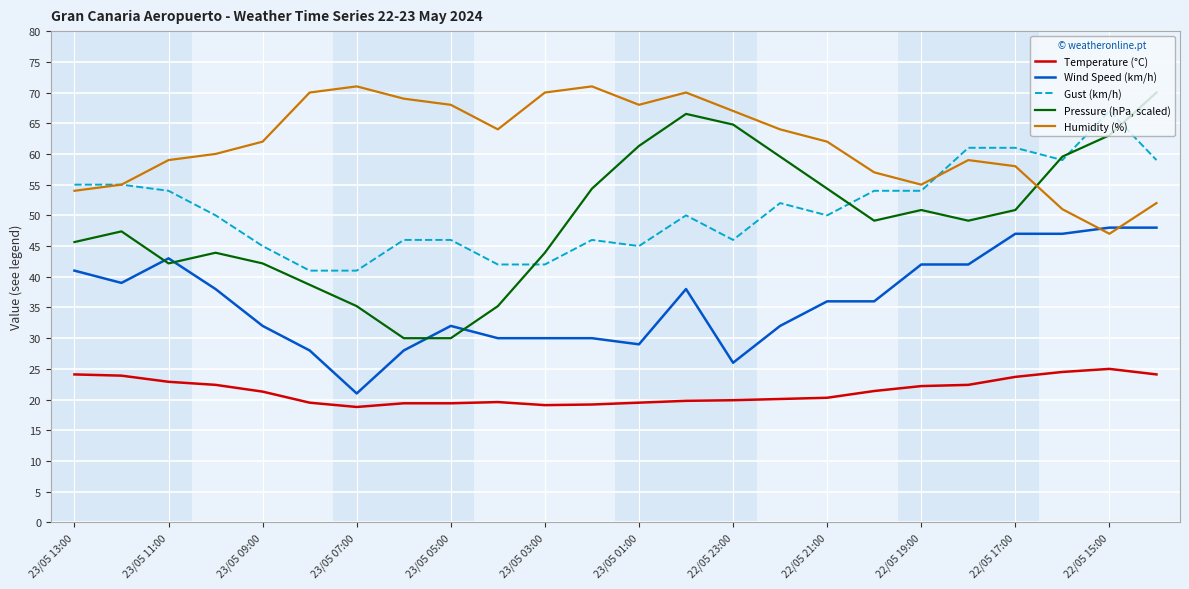

What is the smallest value displayed?

18.8